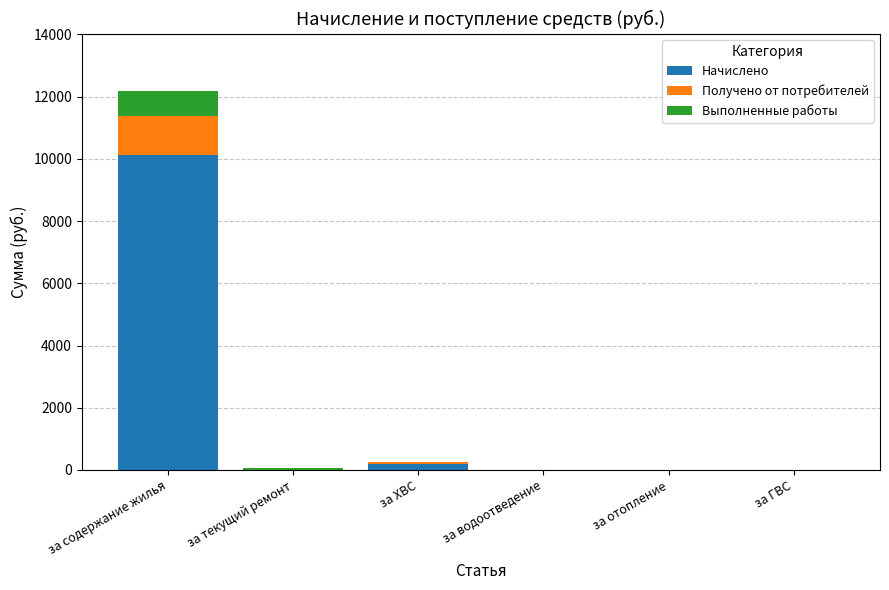

What is the sum of all Начислено values?

10345.8